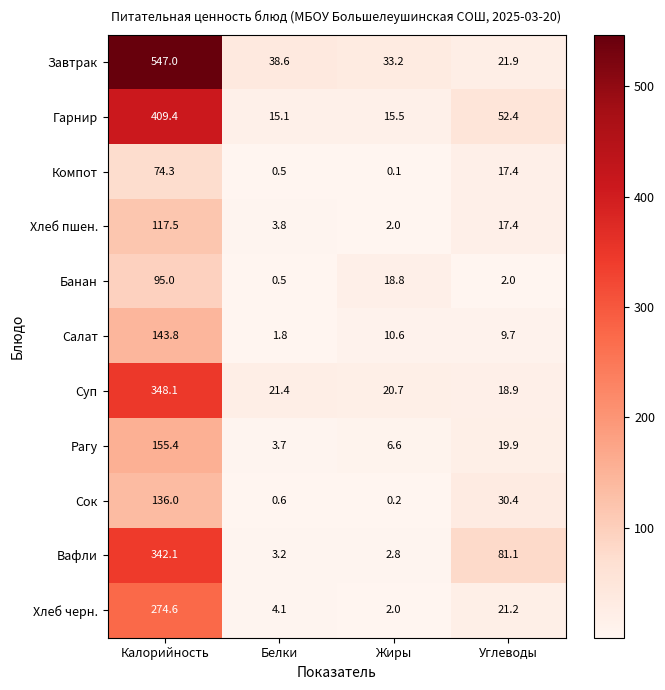

Rank the series at Калорийность from lowest to highest value.

Компот, Банан, Хлеб пшен., Сок, Салат, Рагу, Хлеб черн., Вафли, Суп, Гарнир, Завтрак